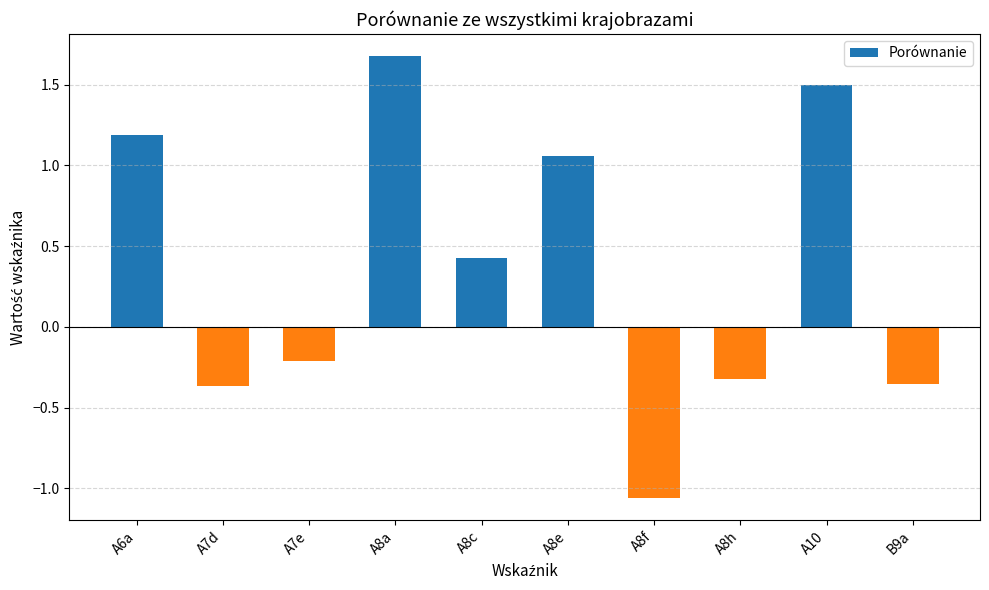

Is it true that the value at B9a is -0.1?

False